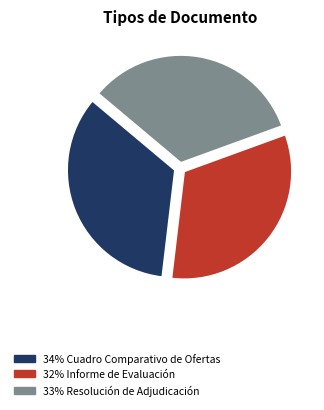

Is there any slice that represents more than half of the pie?

No